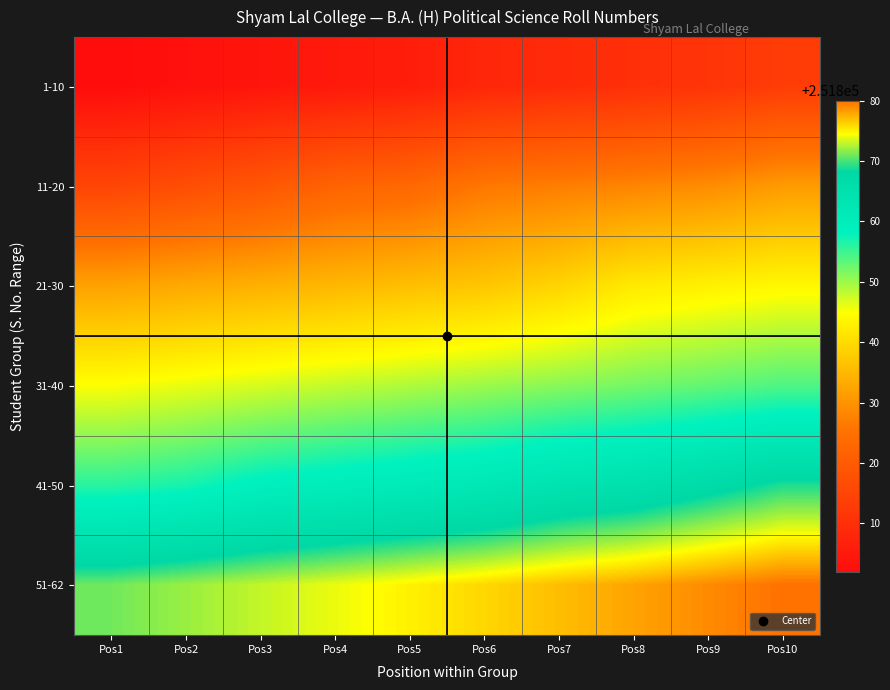

List the series in order of their overall mean, highest first.

51-62, 41-50, 31-40, 21-30, 11-20, 1-10